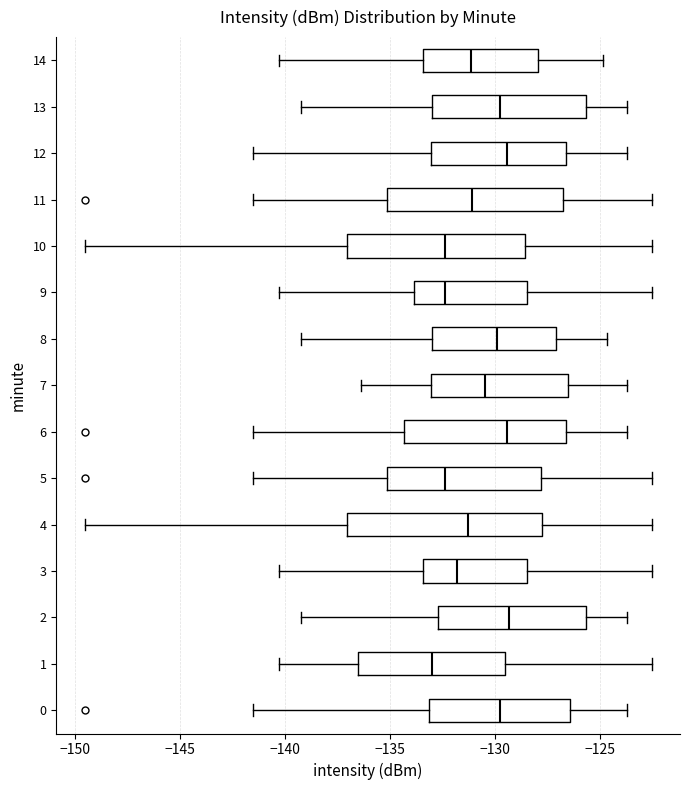

Reading bottom to top, read every box against the x-axis: the position of its median line, the range the box covers, and the ends of its whiskers. The values are not printed on the chart, so give them approximately, as read against the axis.

0: median -129.5, box -133.0 to -126.5, whiskers -141.5 to -123.5
1: median -133.0, box -136.5 to -129.5, whiskers -140.5 to -122.5
2: median -129.5, box -132.5 to -125.5, whiskers -139.0 to -123.5
3: median -132.0, box -133.5 to -128.5, whiskers -140.5 to -122.5
4: median -131.5, box -137.0 to -128.0, whiskers -149.5 to -122.5
5: median -132.5, box -135.0 to -128.0, whiskers -141.5 to -122.5
6: median -129.5, box -134.5 to -126.5, whiskers -141.5 to -123.5
7: median -130.5, box -133.0 to -126.5, whiskers -136.5 to -123.5
8: median -130.0, box -133.0 to -127.0, whiskers -139.0 to -124.5
9: median -132.5, box -134.0 to -128.5, whiskers -140.5 to -122.5
10: median -132.5, box -137.0 to -128.5, whiskers -149.5 to -122.5
11: median -131.0, box -135.0 to -127.0, whiskers -141.5 to -122.5
12: median -129.5, box -133.0 to -126.5, whiskers -141.5 to -123.5
13: median -129.5, box -133.0 to -125.5, whiskers -139.0 to -123.5
14: median -131.0, box -133.5 to -128.0, whiskers -140.5 to -125.0